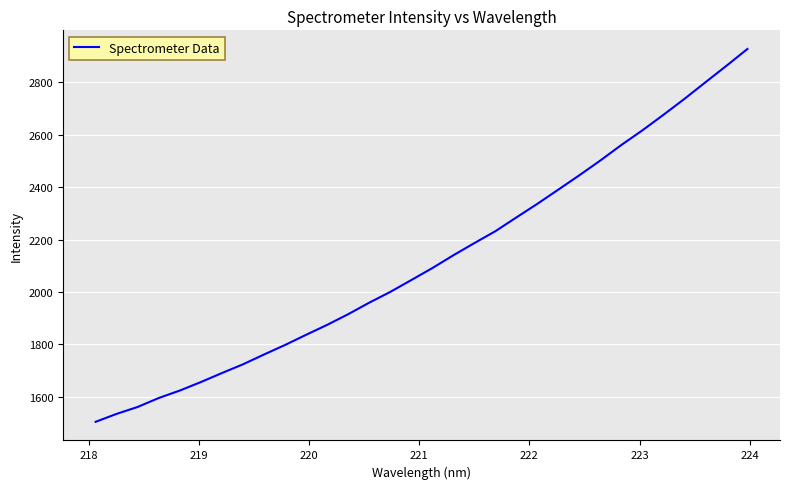

What is the minimum value shown in the chart?

1504.4